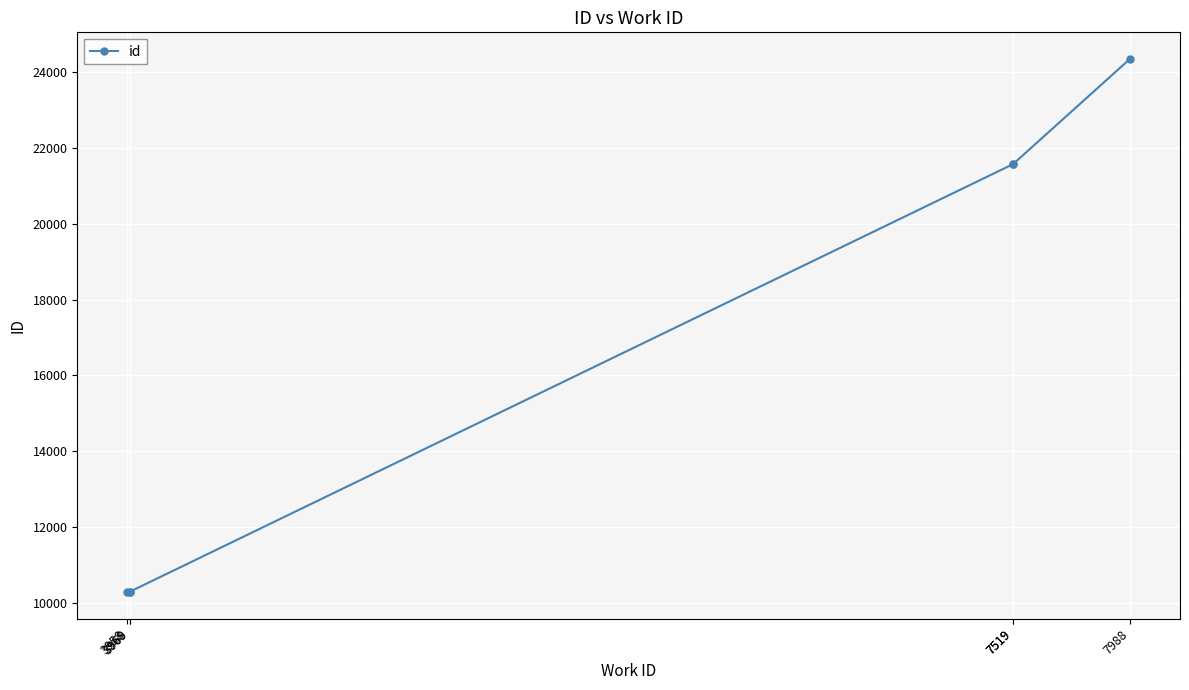

Approximately how many times larger is the value at 3969 compared to 7519?

0.5